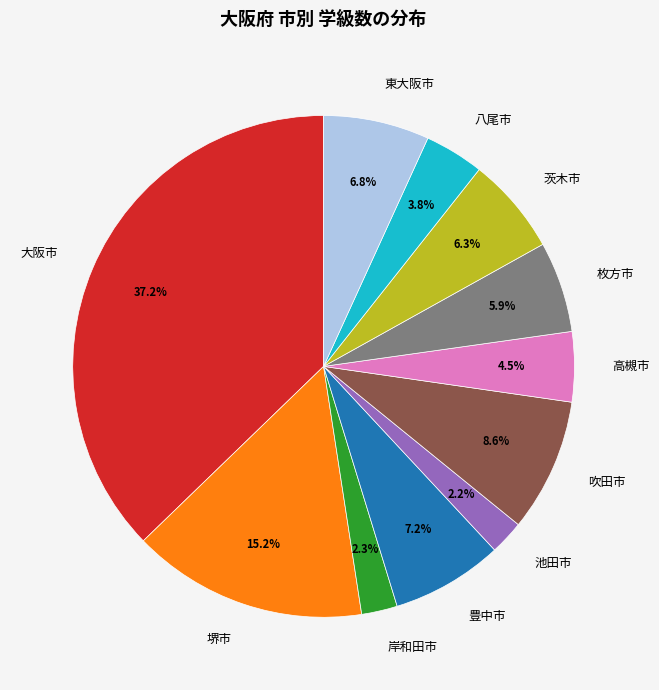

Is it true that 吹田市 is 9% of the pie?

True